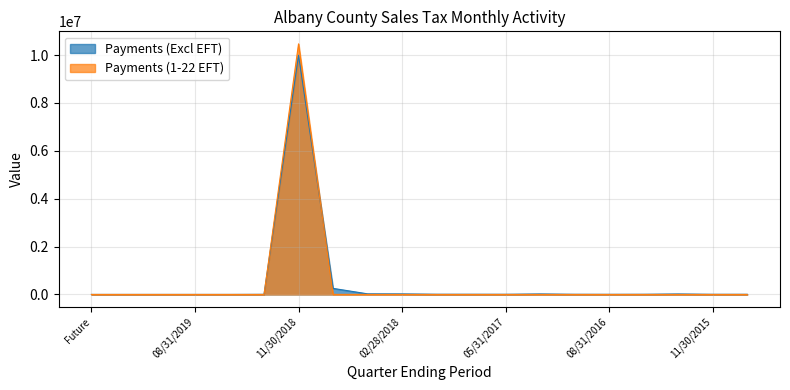

At which label does Payments (Excl EFT) reach its peak?

11/30/2018